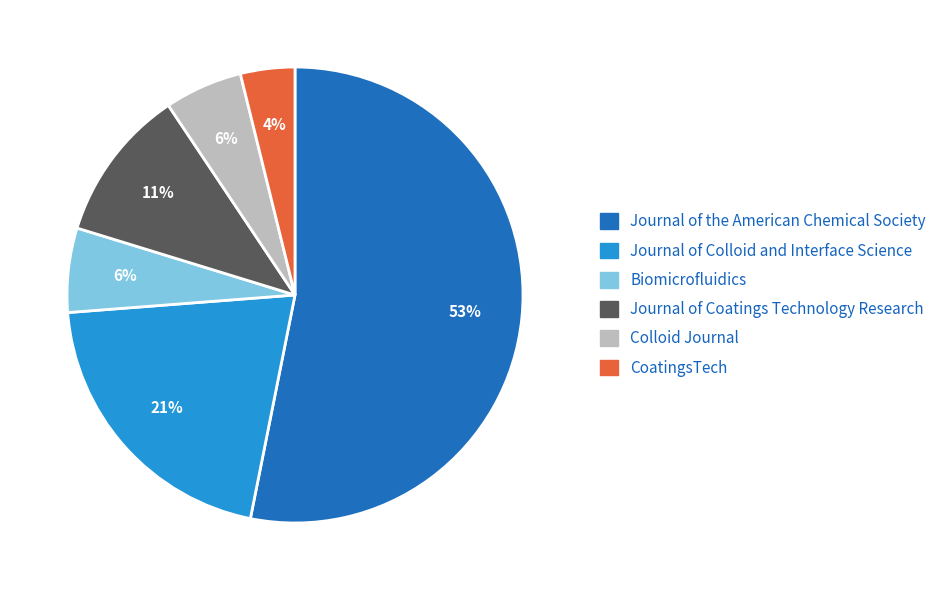

Is it true that Journal of Coatings Technology Research is 3% of the pie?

False